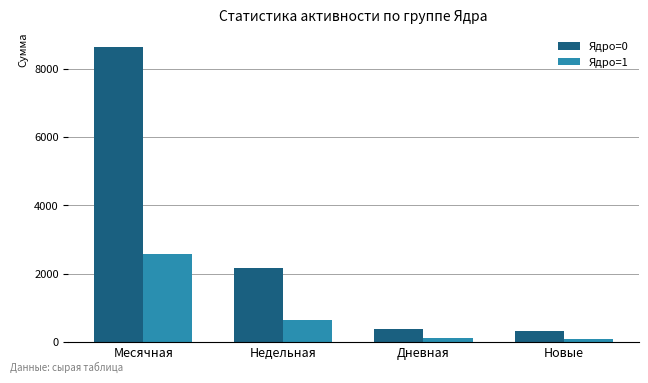

Which category has the highest value in the Ядро=0 series?

Месячная